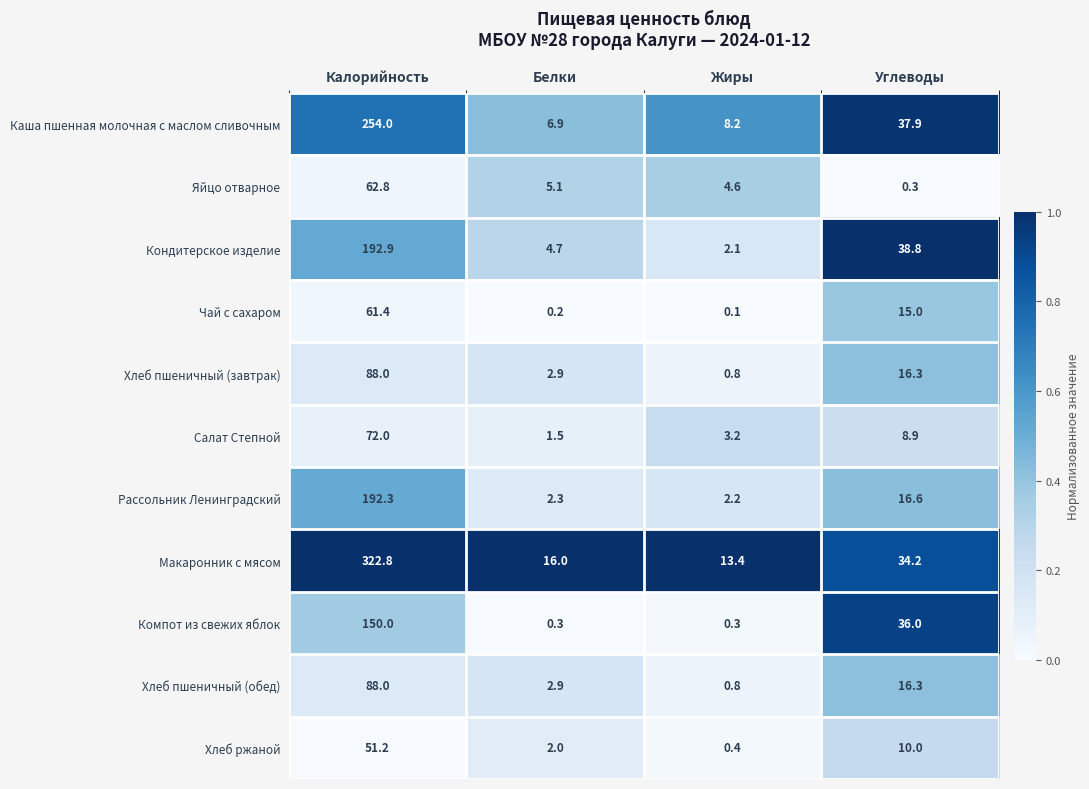

The value of Салат Степной at Углеводы is 8.9. True or false?

True